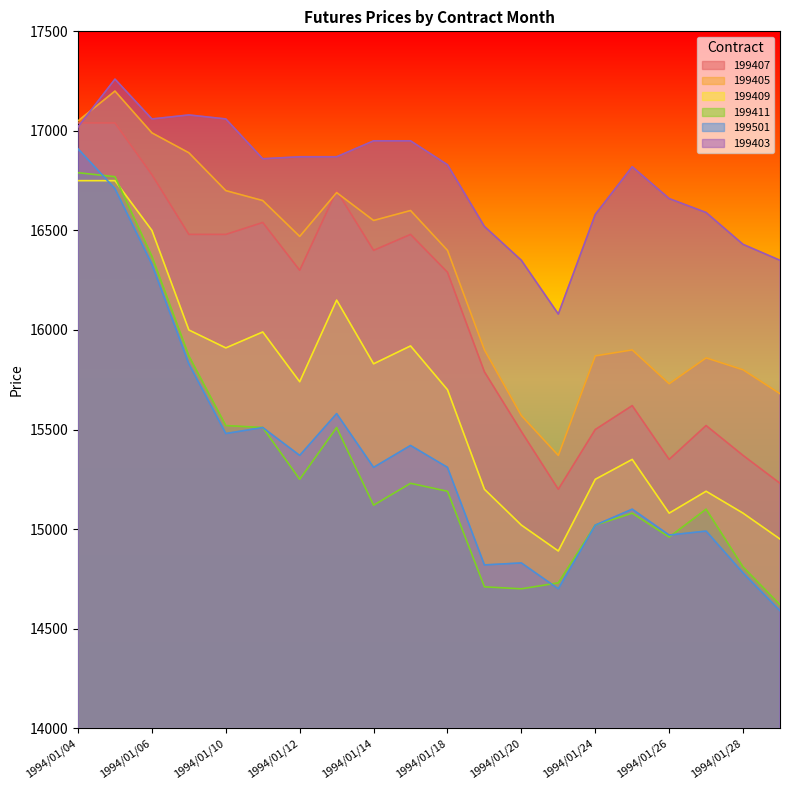

How many lines are shown in the chart?

6